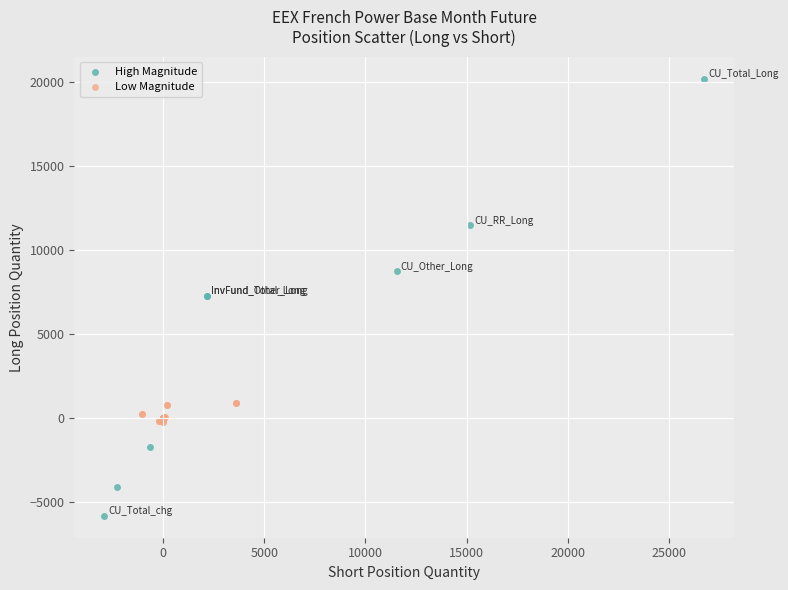

Which series contains the lowest Y value?

High Magnitude